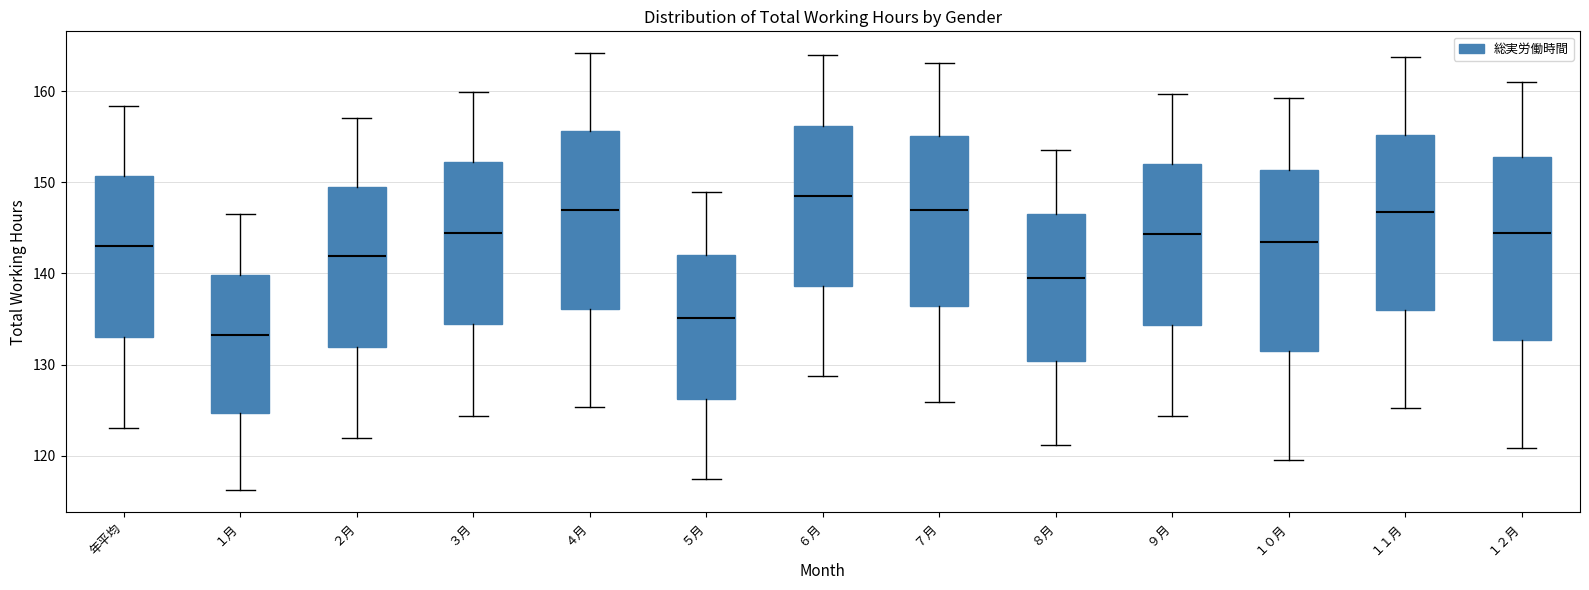

Which box has the highest median line?

６月